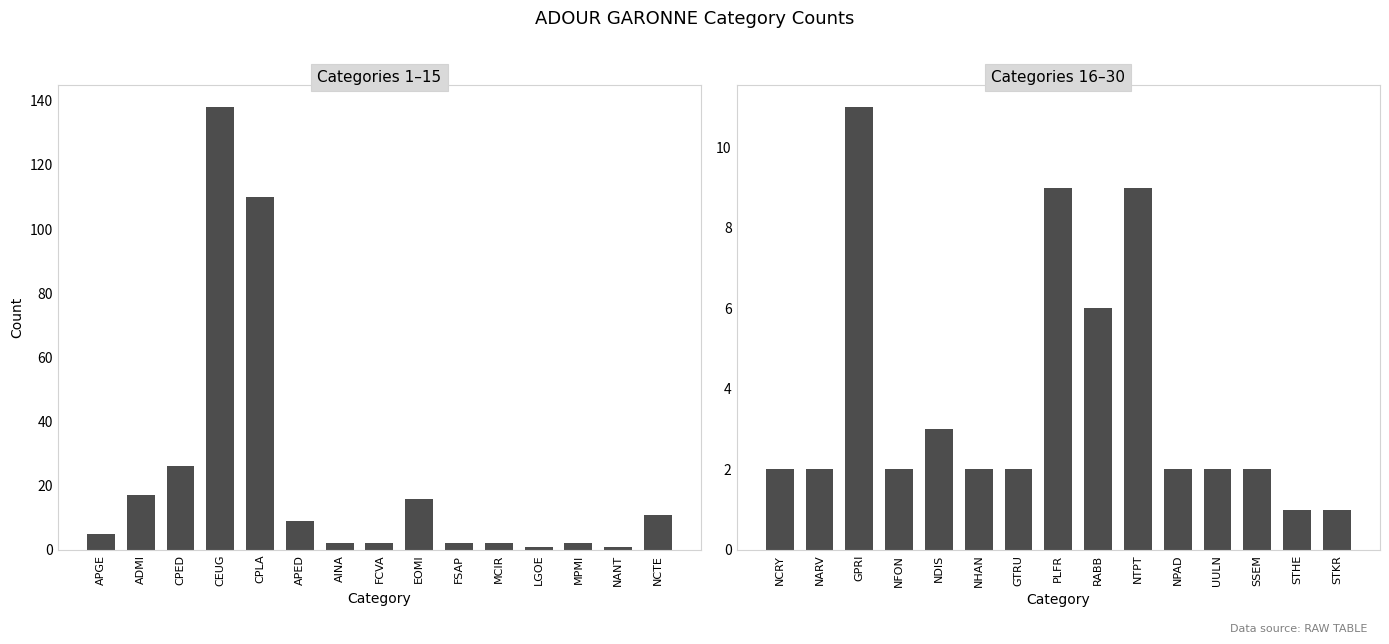

Which series has the largest range (max minus min)?

Categories 1–15